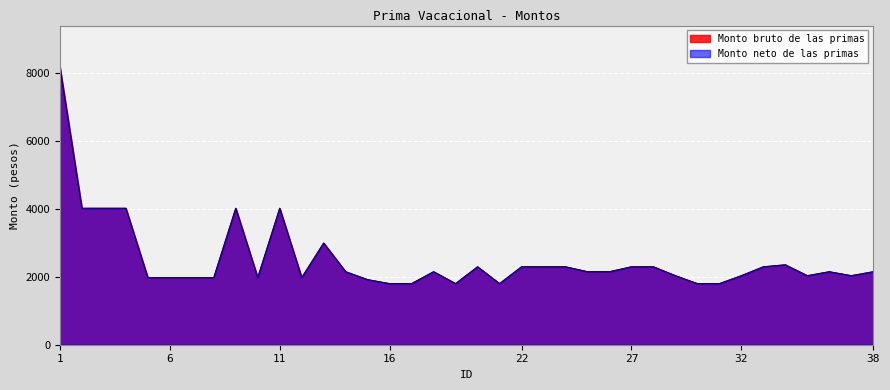

At which label does Monto neto de las primas first exceed 2149?

1